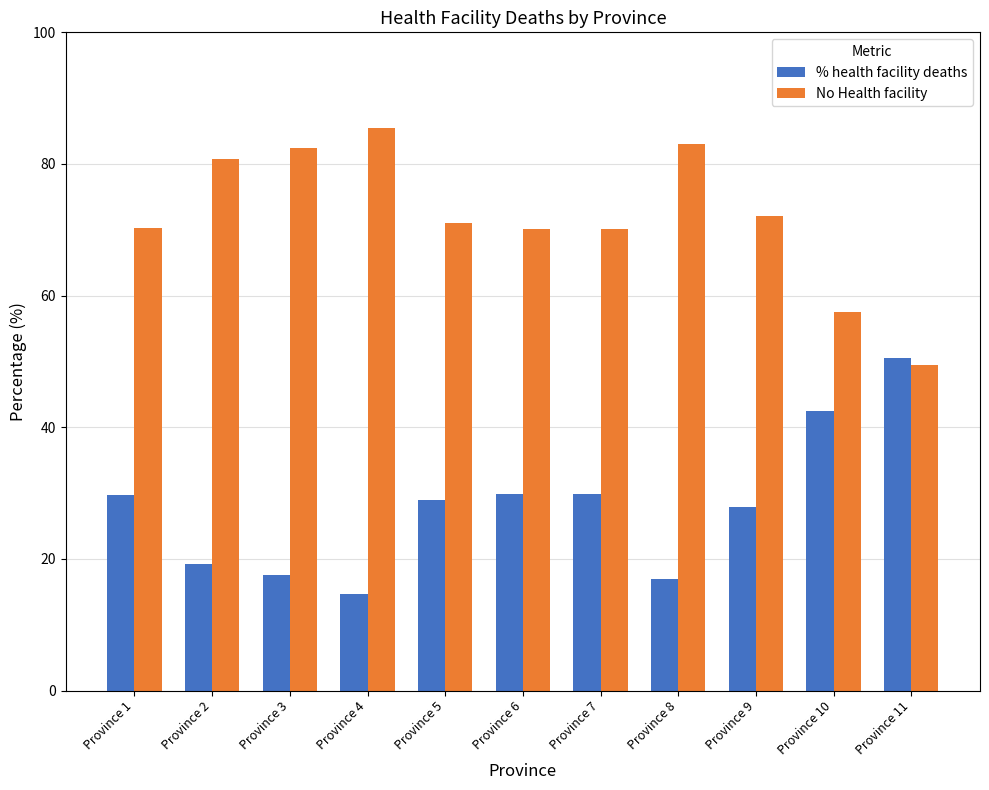

Rank the series at Province 3 from lowest to highest value.

% health facility deaths, No Health facility